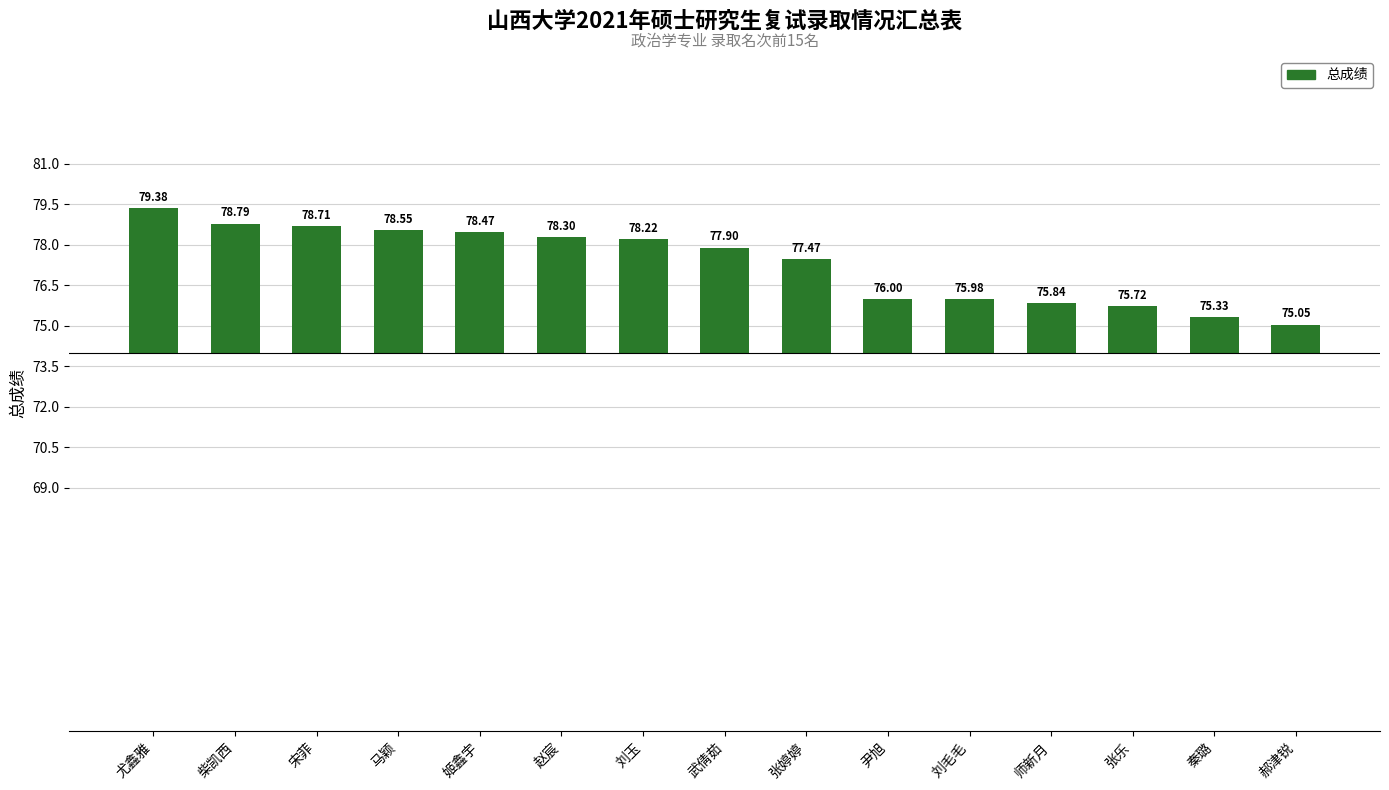

Reading left to right, transcribe all the data shown in this chart.

尤鑫雅=5.4	柴凯西=4.8	宋菲=4.7	马颖=4.5	姬鑫宇=4.5	赵宸=4.3	刘玉=4.2	武倩茹=3.9	张婷婷=3.5	尹旭=2.0	刘毛毛=2.0	师新月=1.8	张乐=1.7	秦璐=1.3	郝津锐=1.0